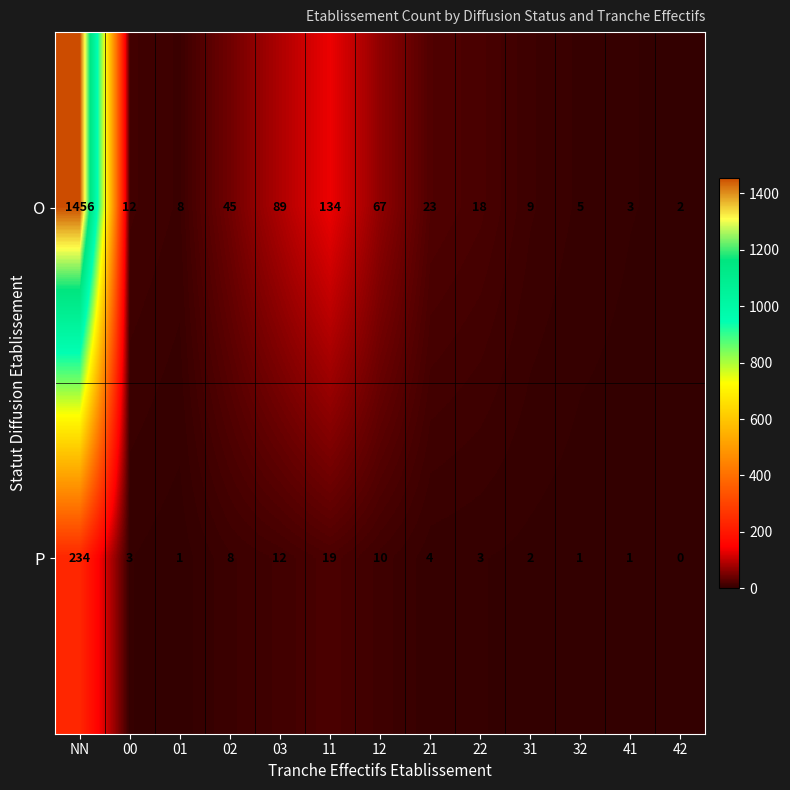

Reading right to left, what are all the values shown in this chart?

O: 42=2	41=3	32=5	31=9	22=18	21=23	12=67	11=134	03=89	02=45	01=8	00=12	NN=1456
P: 42=0	41=1	32=1	31=2	22=3	21=4	12=10	11=19	03=12	02=8	01=1	00=3	NN=234